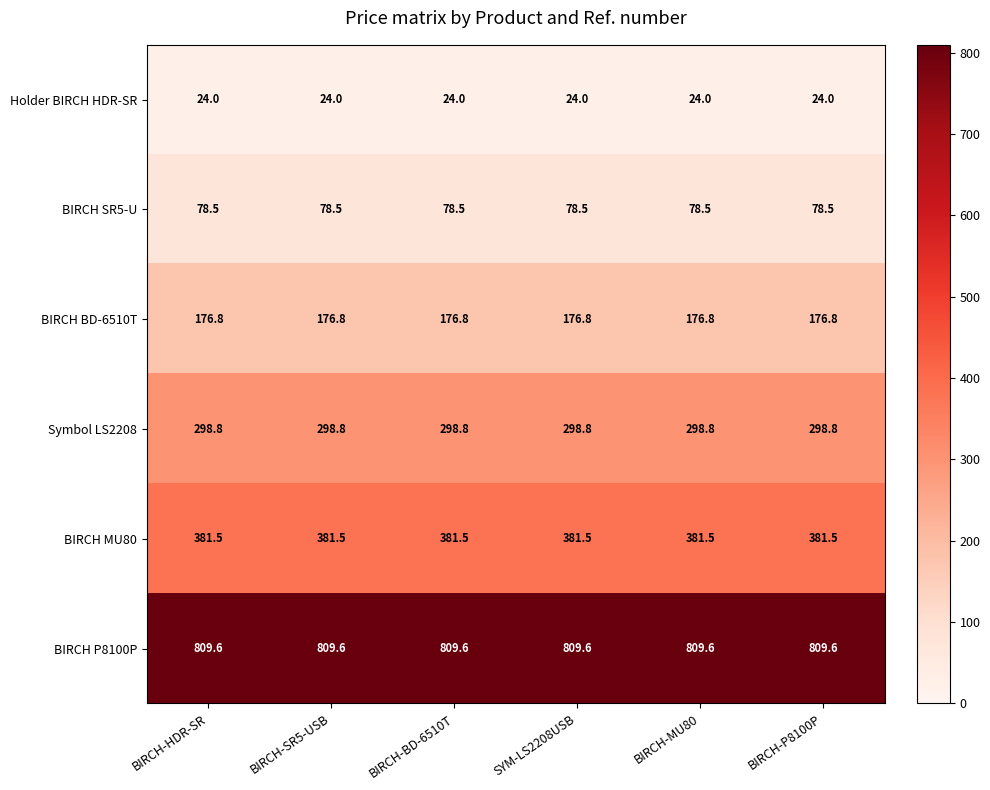

What is the lowest value of the BIRCH P8100P series?

809.6